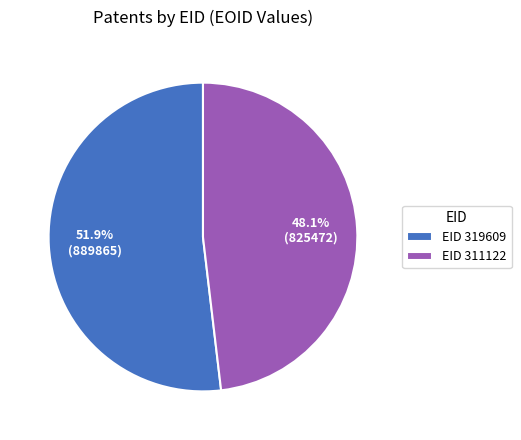

Approximately how many times larger is the value at EID 319609 compared to EID 311122?

1.1